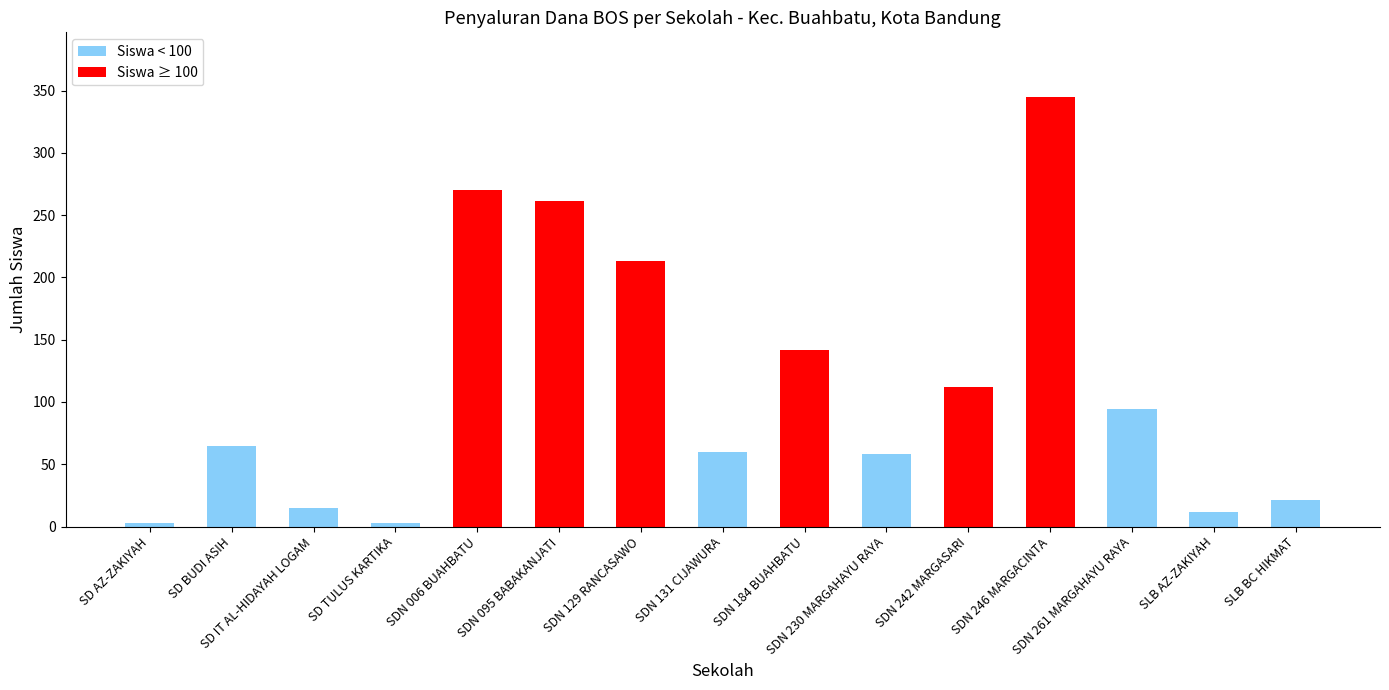

Approximately how many times larger is the value at SLB AZ-ZAKIYAH compared to SD BUDI ASIH?

0.2